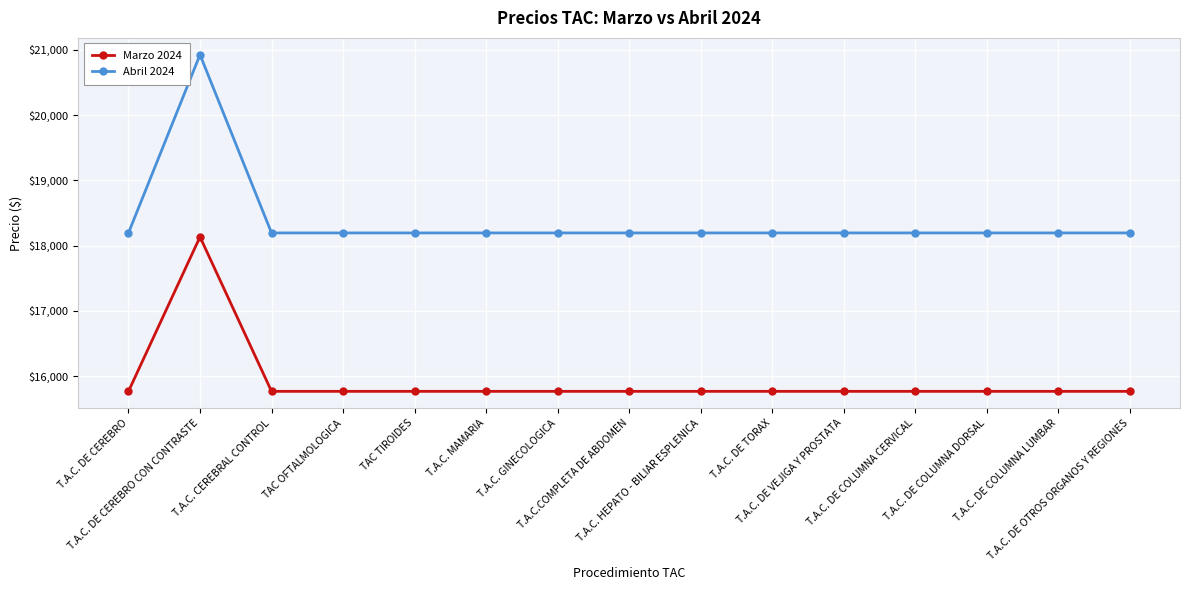

What is the minimum value shown in the chart?

15768.6